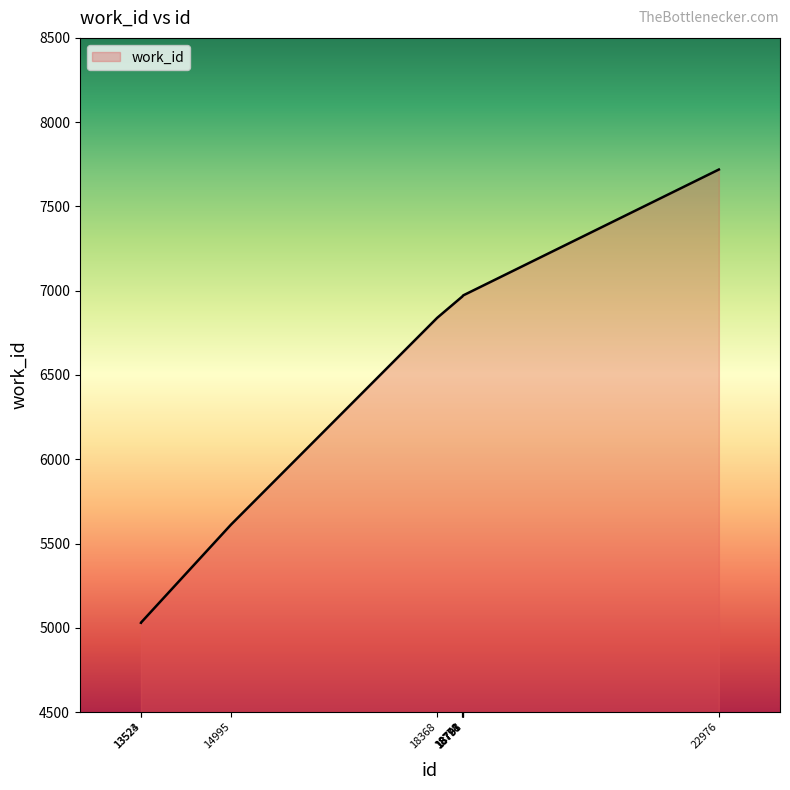

What is the sum of the values at 18798 and 13523?

12003